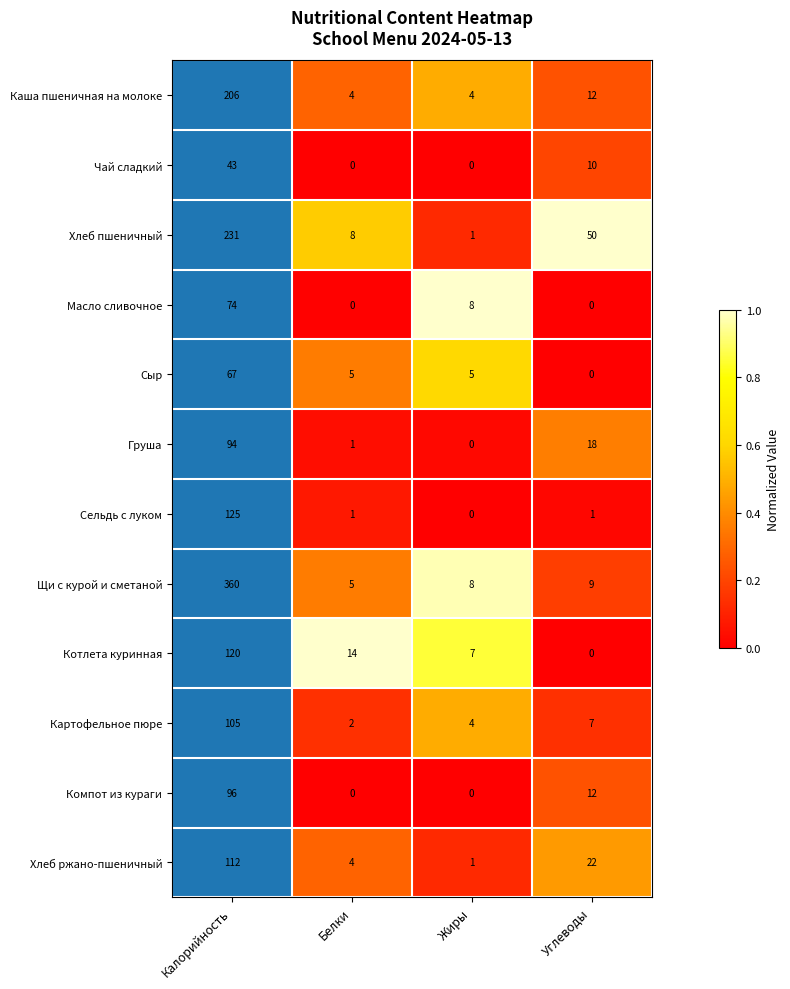

Which series has the largest total across all categories?

Щи с курой и сметаной